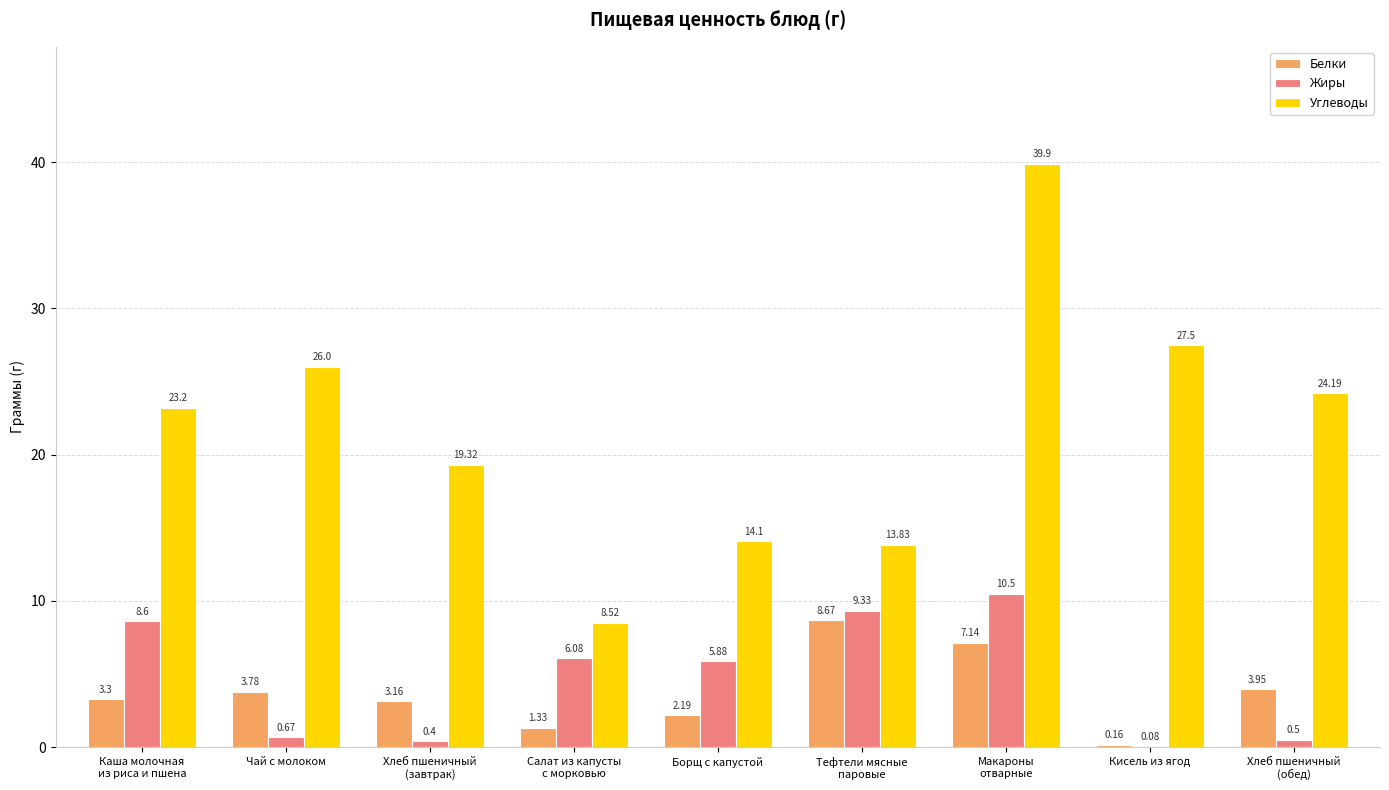

At which category is the sum across all series the highest?

Макароны
отварные